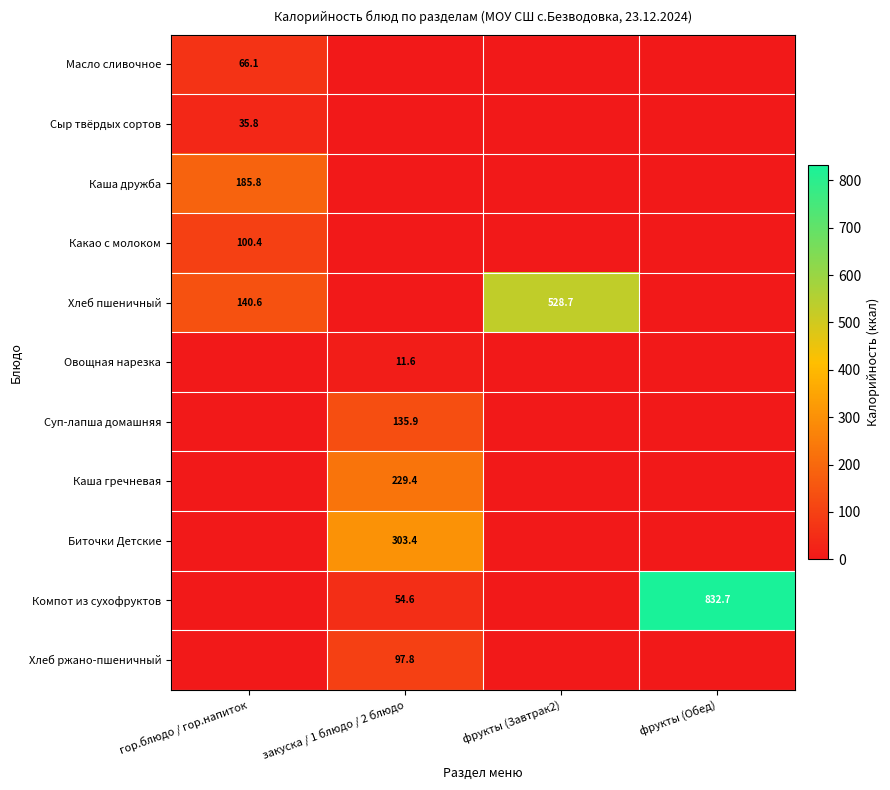

The Хлеб пшеничный series shows 250.5 at гор.блюдо / гор.напиток. True or false?

False